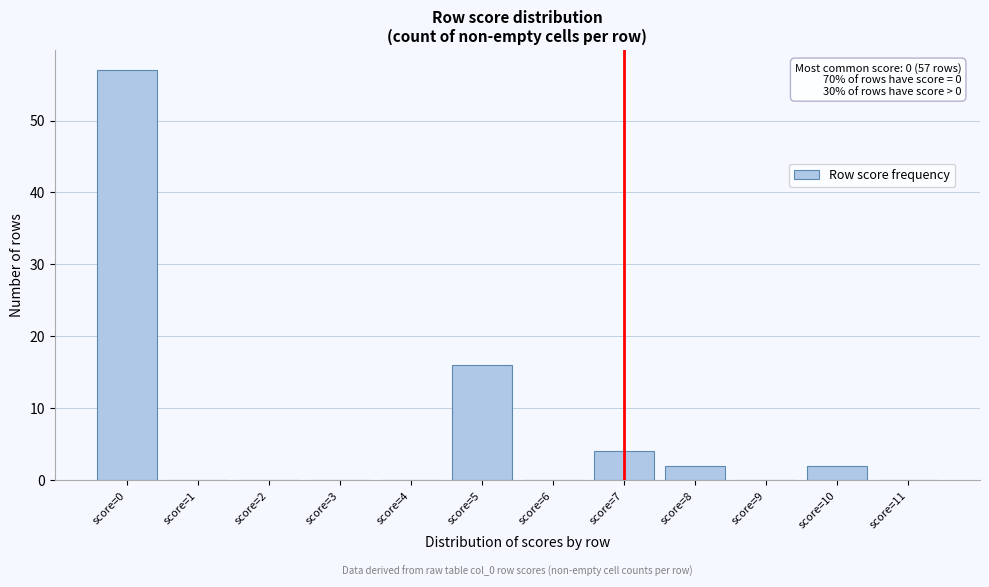

Reading left to right, transcribe all the data shown in this chart.

score=0=57	score=1=0	score=2=0	score=3=0	score=4=0	score=5=16	score=6=0	score=7=4	score=8=2	score=9=0	score=10=2	score=11=0